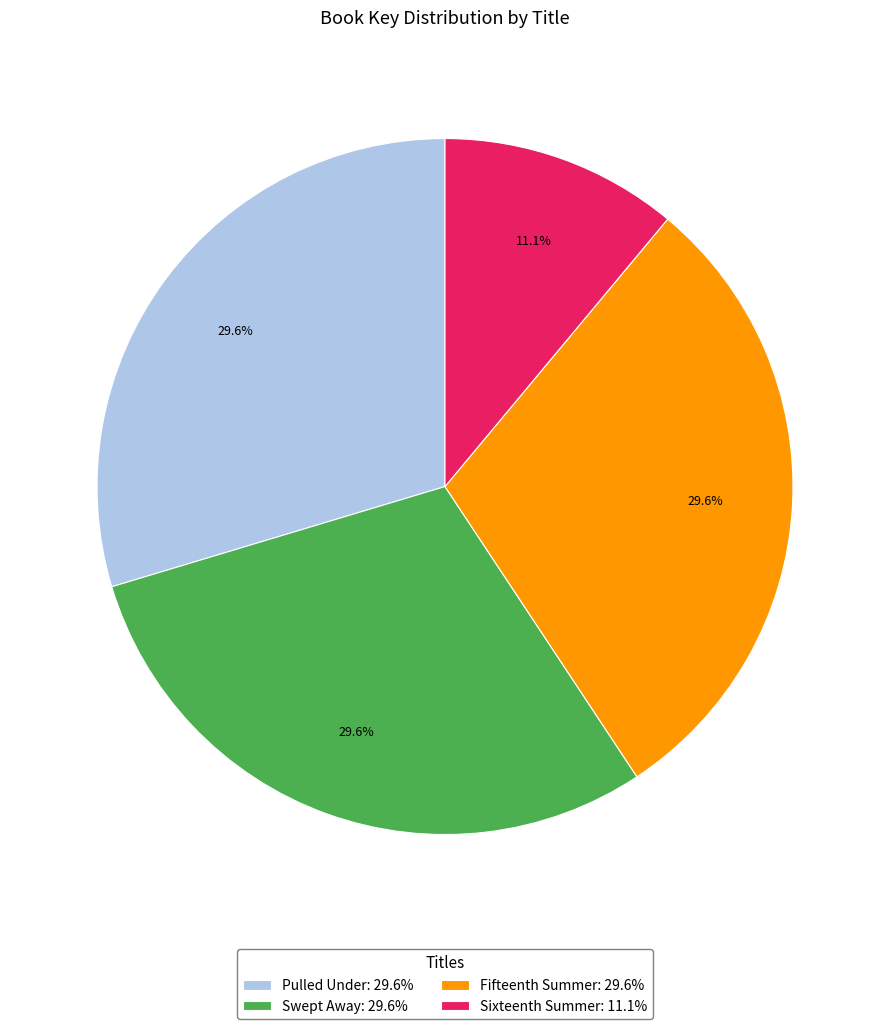

What percentage is the Pulled Under slice, to the nearest percent?

30%